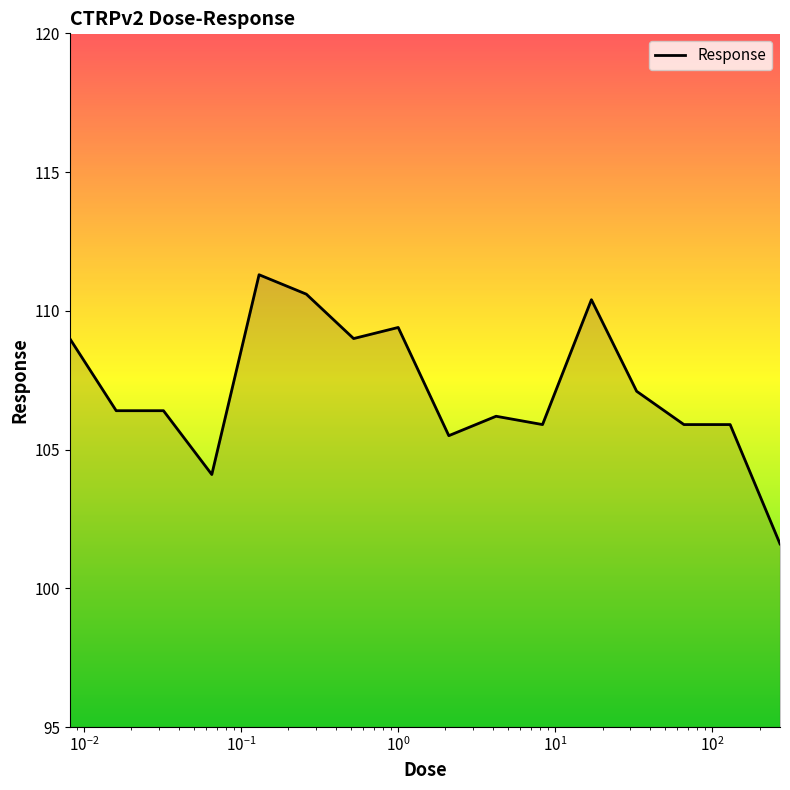

What is the difference between the maximum and minimum values?

9.7